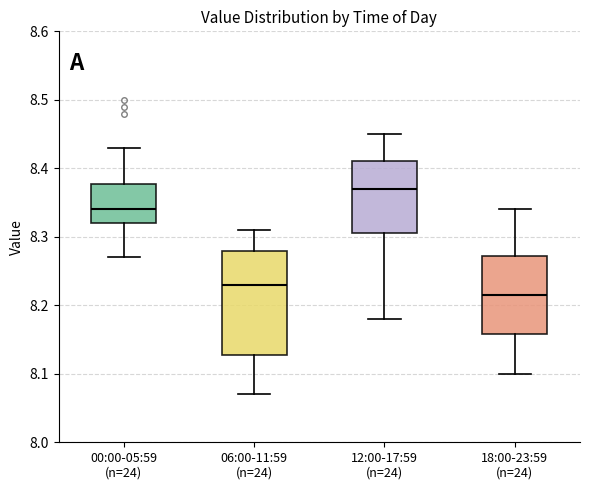

Reading left to right, transcribe this box plot: for each box, give where its median line is, the range the box spans, and where its two whiskers end, as read against the y-axis. The values are not printed on the chart, so give them approximately, as read against the axis.

00:00-05:59 (n=24): median 8.34, box 8.32 to 8.38, whiskers 8.27 to 8.43
06:00-11:59 (n=24): median 8.23, box 8.13 to 8.28, whiskers 8.07 to 8.31
12:00-17:59 (n=24): median 8.37, box 8.31 to 8.41, whiskers 8.18 to 8.45
18:00-23:59 (n=24): median 8.22, box 8.16 to 8.27, whiskers 8.10 to 8.34